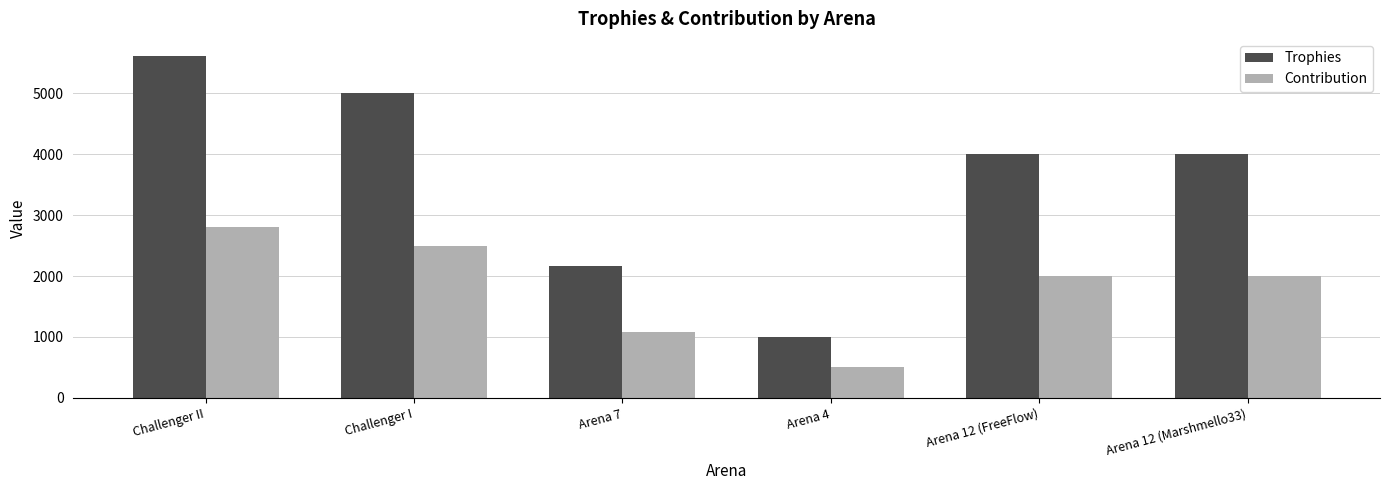

Rank the series by their maximum value, from highest to lowest.

Trophies, Contribution